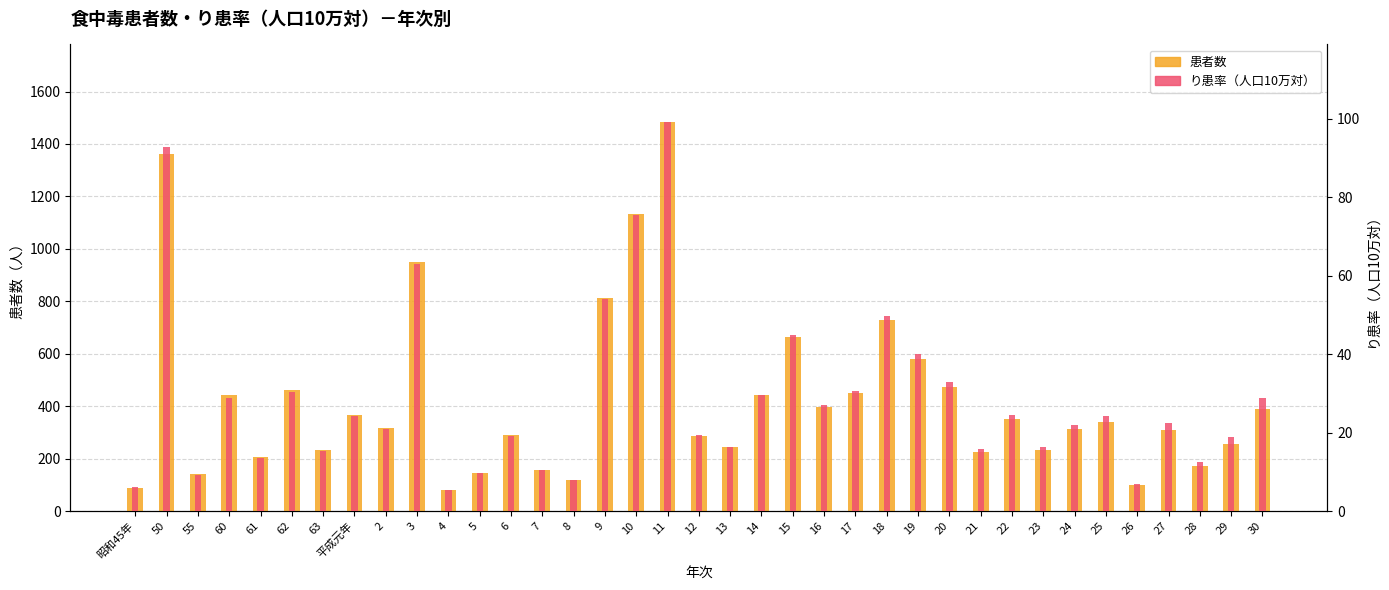

How many values in the り患率（人口10万対） series exceed 22?

19